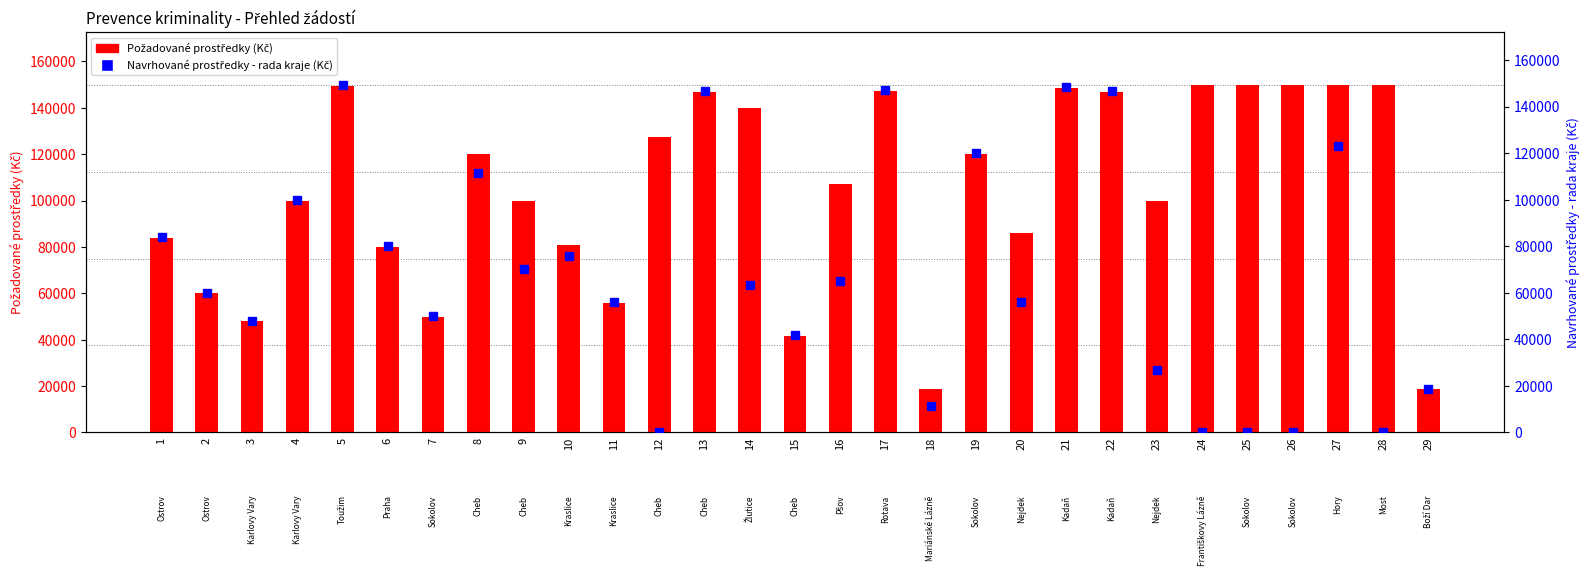

Rank the series by their average value, from highest to lowest.

Požadované prostředky (Kč), Navrhované prostředky - rada kraje (Kč)